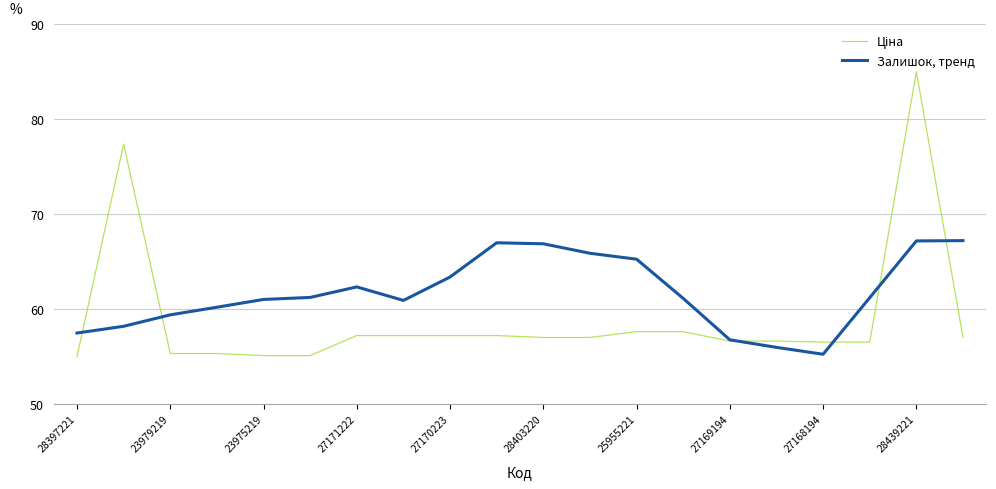

What is the greatest value displayed?

85.0